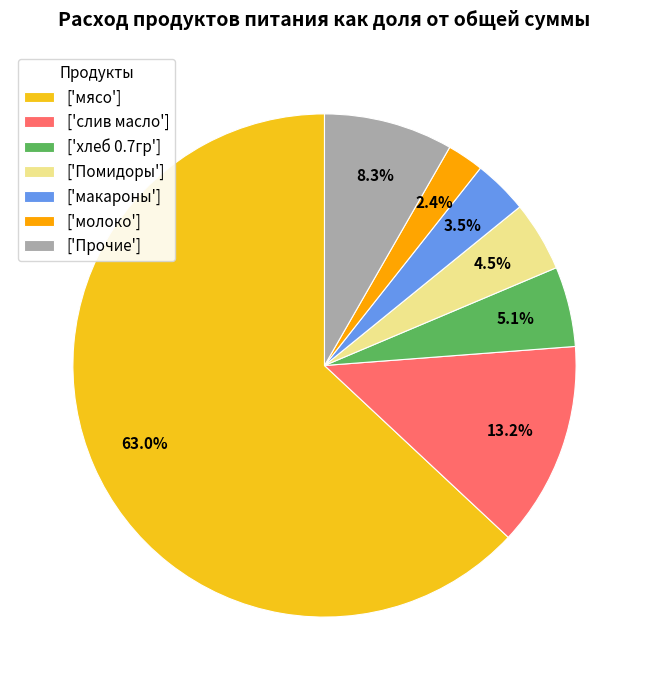

How many slices are in this pie chart?

7